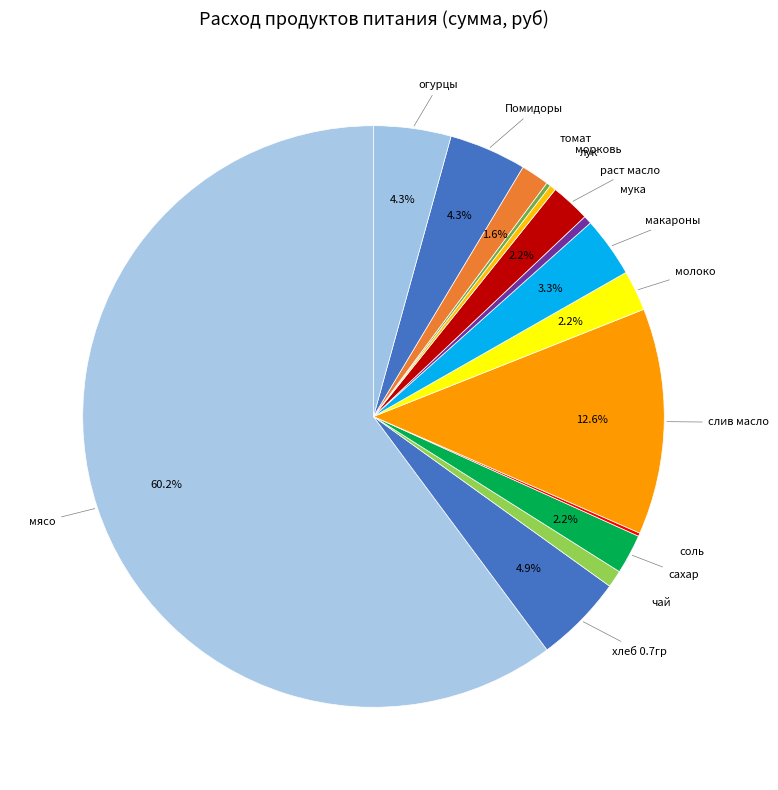

What is the smallest slice in the pie chart?

соль